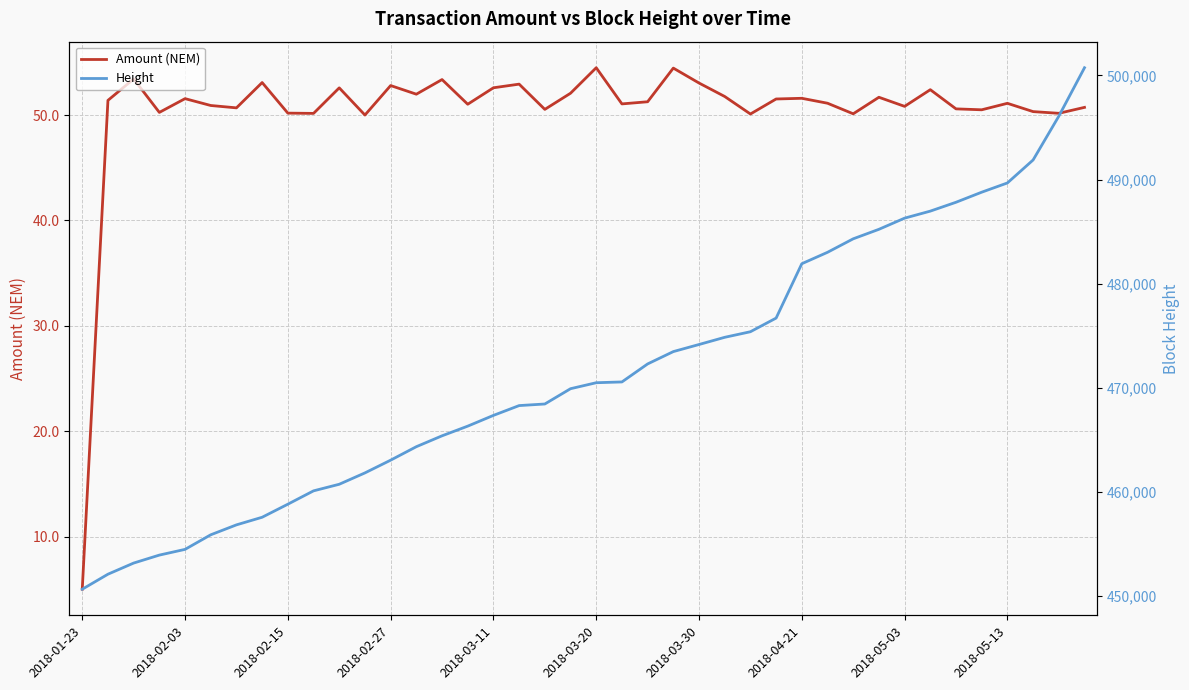

What is the highest value of the Amount (NEM) series?

54.5